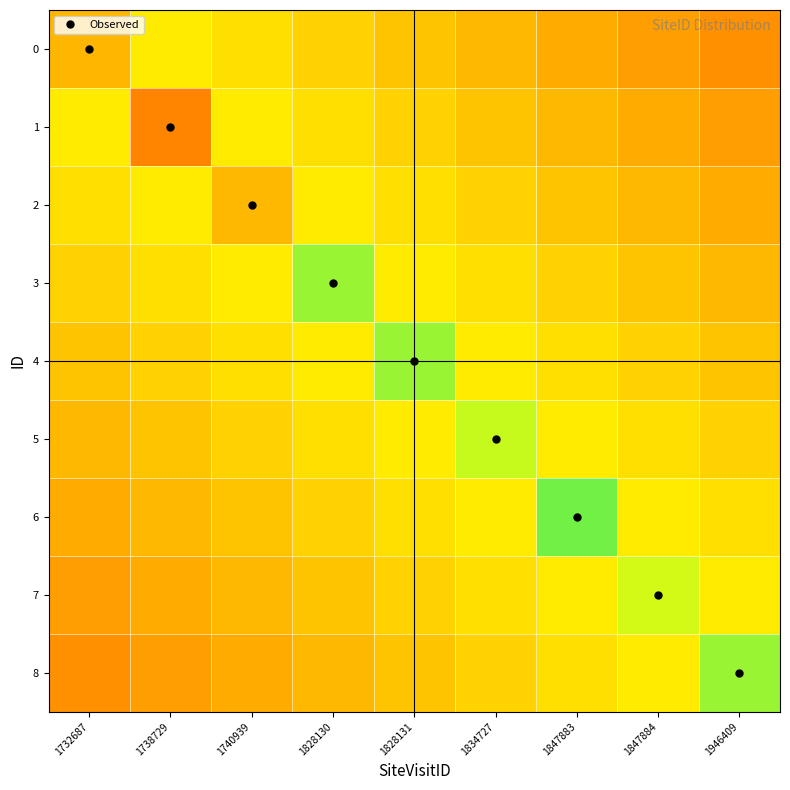

Reading left to right, what are all the values shown in this chart?

0: 1732687=1556737.0	1738729=1586636.3	1740939=1579247.7	1828130=1571859.2	1828131=1564470.7	1834727=1557082.1	1847883=1549693.6	1847884=1542305.1	1946409=1534916.5
1: 1732687=1586636.3	1738729=1527528.0	1740939=1586636.3	1828130=1579247.7	1828131=1571859.2	1834727=1564470.7	1847883=1557082.1	1847884=1549693.6	1946409=1542305.1
2: 1732687=1579247.7	1738729=1586636.3	1740939=1556927.0	1828130=1586636.3	1828131=1579247.7	1834727=1571859.2	1847883=1564470.7	1847884=1557082.1	1946409=1549693.6
3: 1732687=1571859.2	1738729=1579247.7	1740939=1586636.3	1828130=1626974.0	1828131=1586636.3	1834727=1579247.7	1847883=1571859.2	1847884=1564470.7	1946409=1557082.1
4: 1732687=1564470.7	1738729=1571859.2	1740939=1579247.7	1828130=1586636.3	1828131=1626975.0	1834727=1586636.3	1847883=1579247.7	1847884=1571859.2	1946409=1564470.7
5: 1732687=1557082.1	1738729=1564470.7	1740939=1571859.2	1828130=1579247.7	1828131=1586636.3	1834727=1613903.0	1847883=1586636.3	1847884=1579247.7	1946409=1571859.2
6: 1732687=1549693.6	1738729=1557082.1	1740939=1564470.7	1828130=1571859.2	1828131=1579247.7	1834727=1586636.3	1847883=1638356.0	1847884=1586636.3	1946409=1579247.7
7: 1732687=1542305.1	1738729=1549693.6	1740939=1557082.1	1828130=1564470.7	1828131=1571859.2	1834727=1579247.7	1847883=1586636.3	1847884=1610524.0	1946409=1586636.3
8: 1732687=1534916.5	1738729=1542305.1	1740939=1549693.6	1828130=1557082.1	1828131=1564470.7	1834727=1571859.2	1847883=1579247.7	1847884=1586636.3	1946409=1626974.0